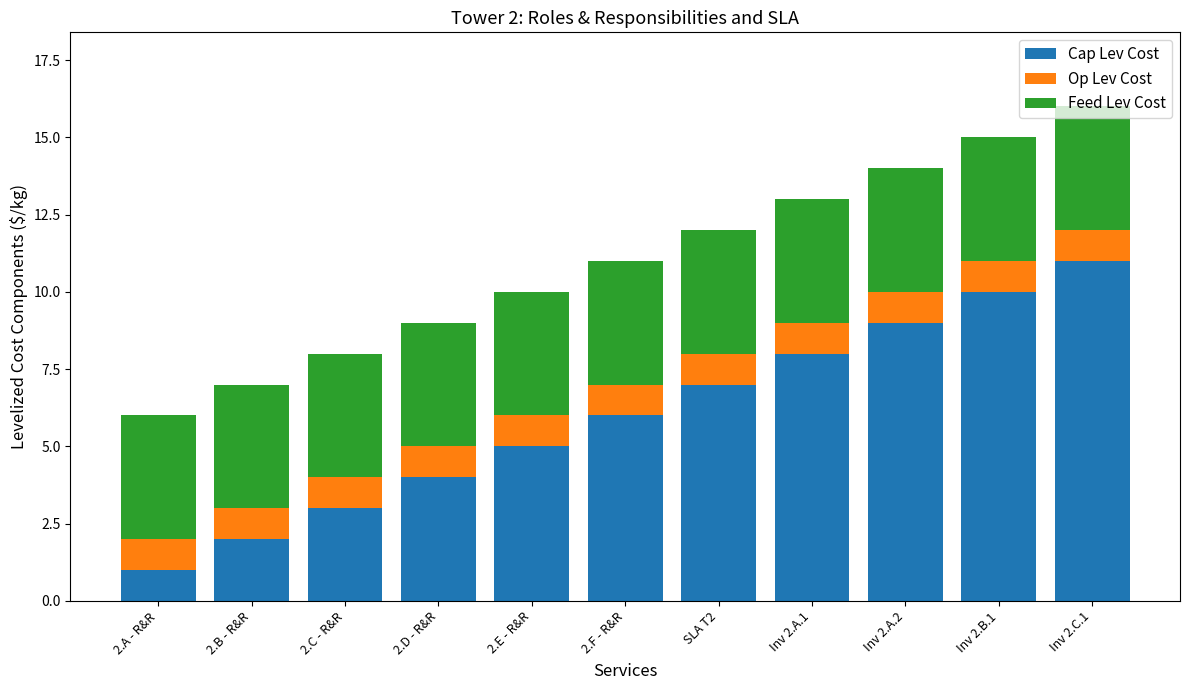

How many categories are shown in the chart?

11